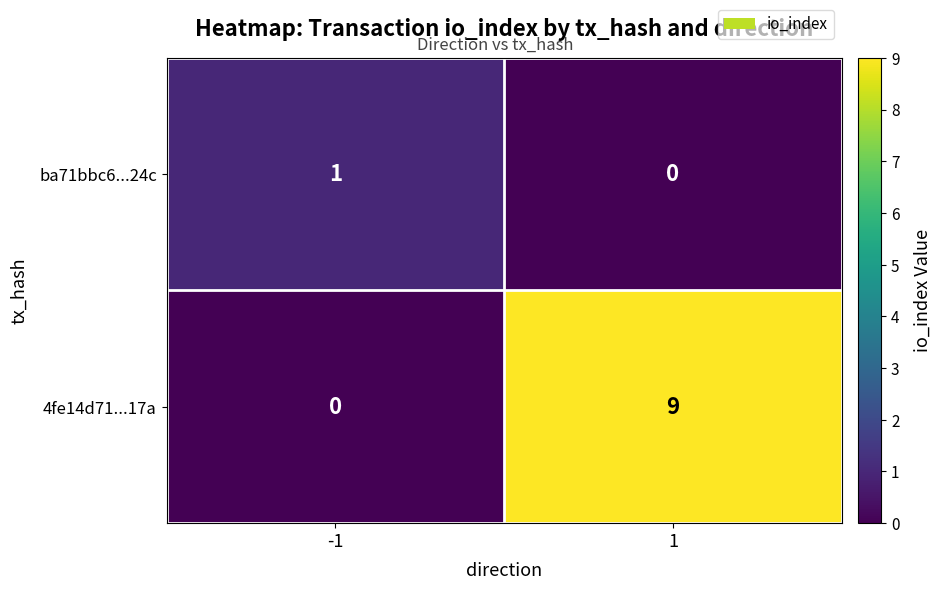

Reading left to right, extract all data points from this chart.

ba71bbc6...24c: 1	0
4fe14d71...17a: 0	9